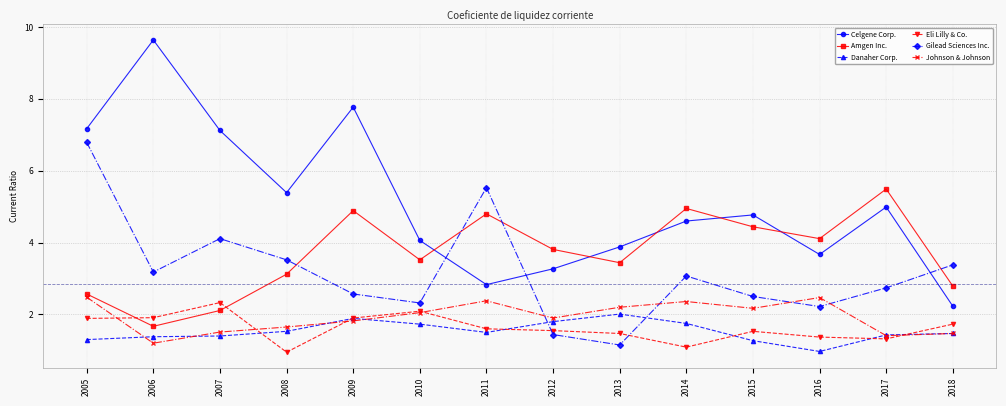

At how many categories does at least one series exceed 6?

4